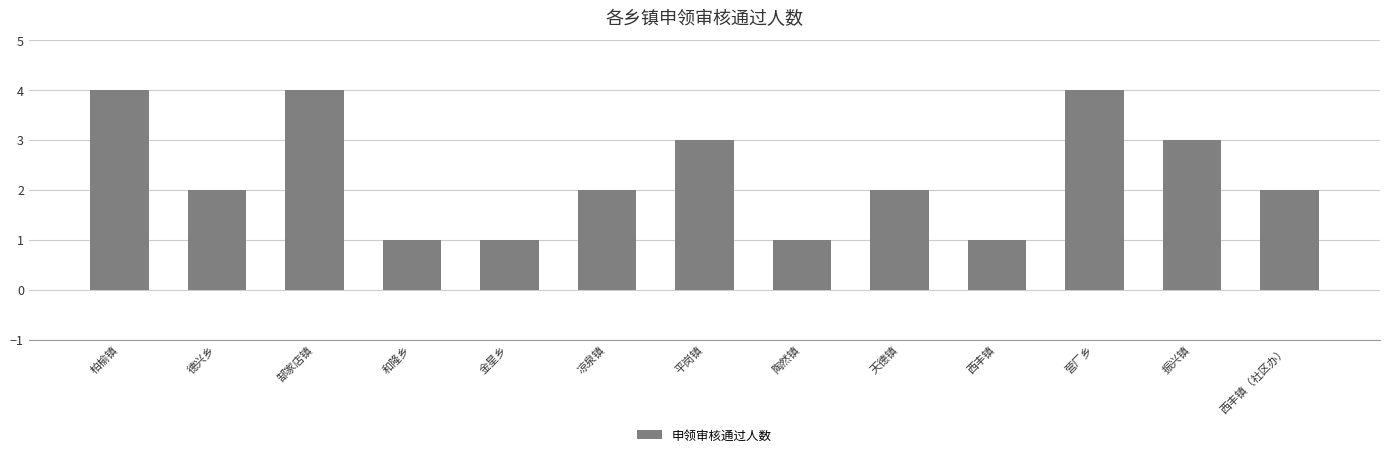

What value does the data have at 营厂乡?

4